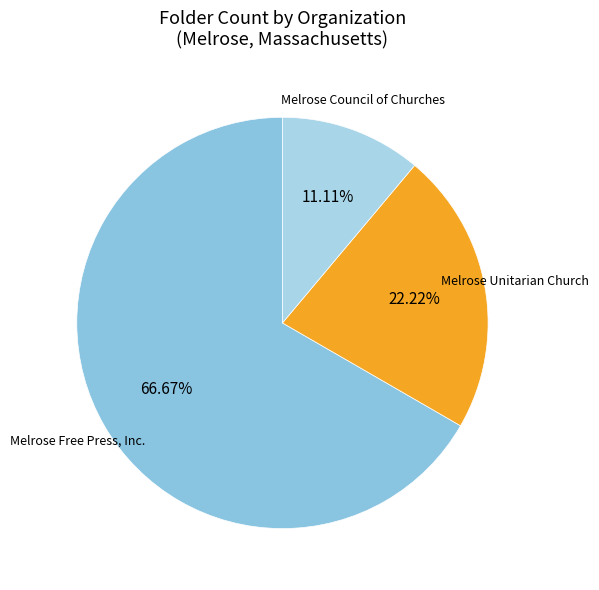

To the nearest percent, what portion does Melrose Free Press, Inc. represent?

67%